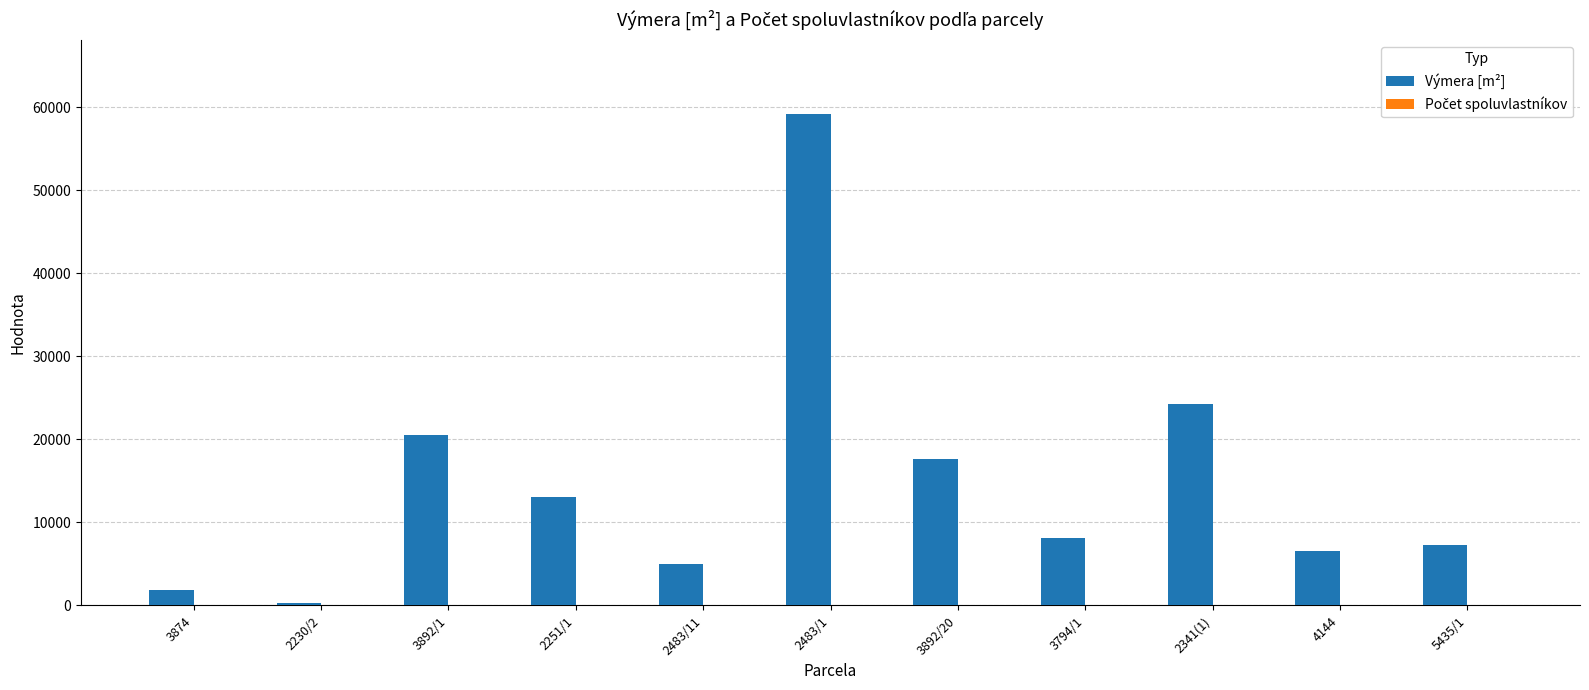

Where is the data nearest to the value 29782?

2341(1)